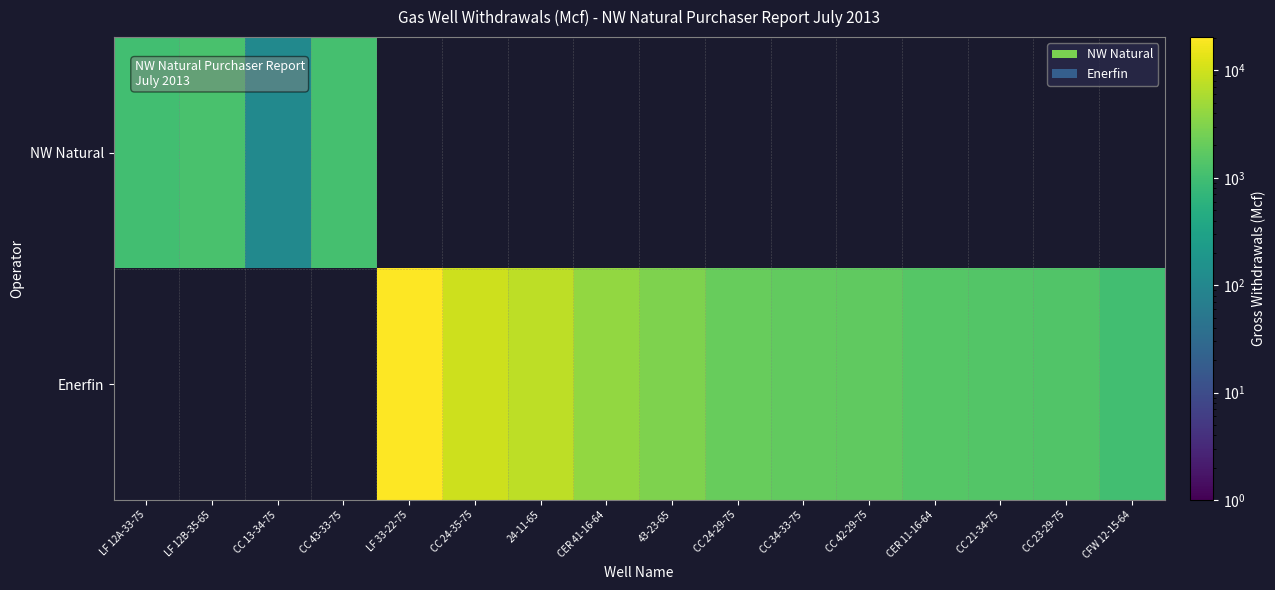

At 43-23-65, list the series in order from largest to smallest.

Enerfin, NW Natural